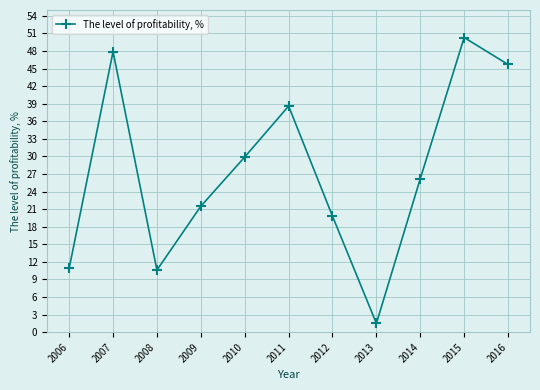

Which category has the highest value across all series?

2015